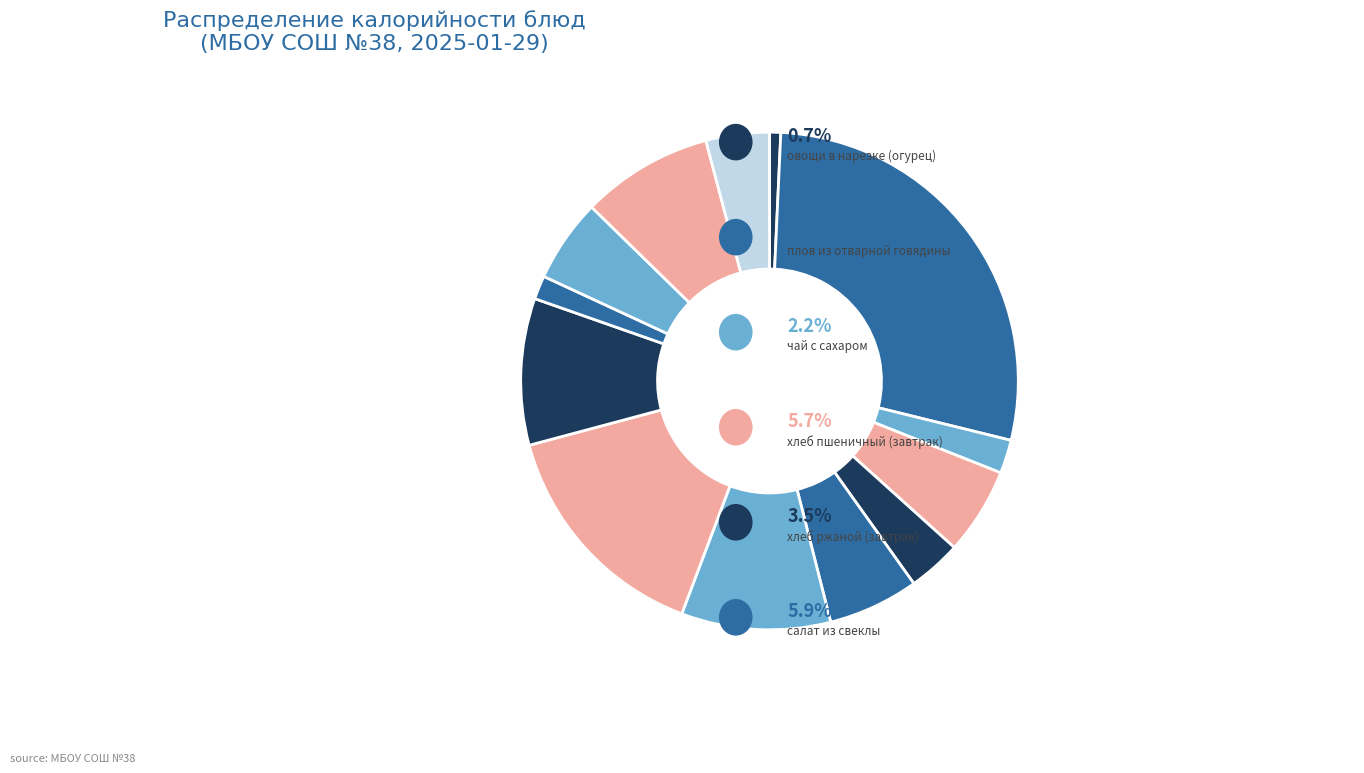

Count the number of slices in the pie.

13